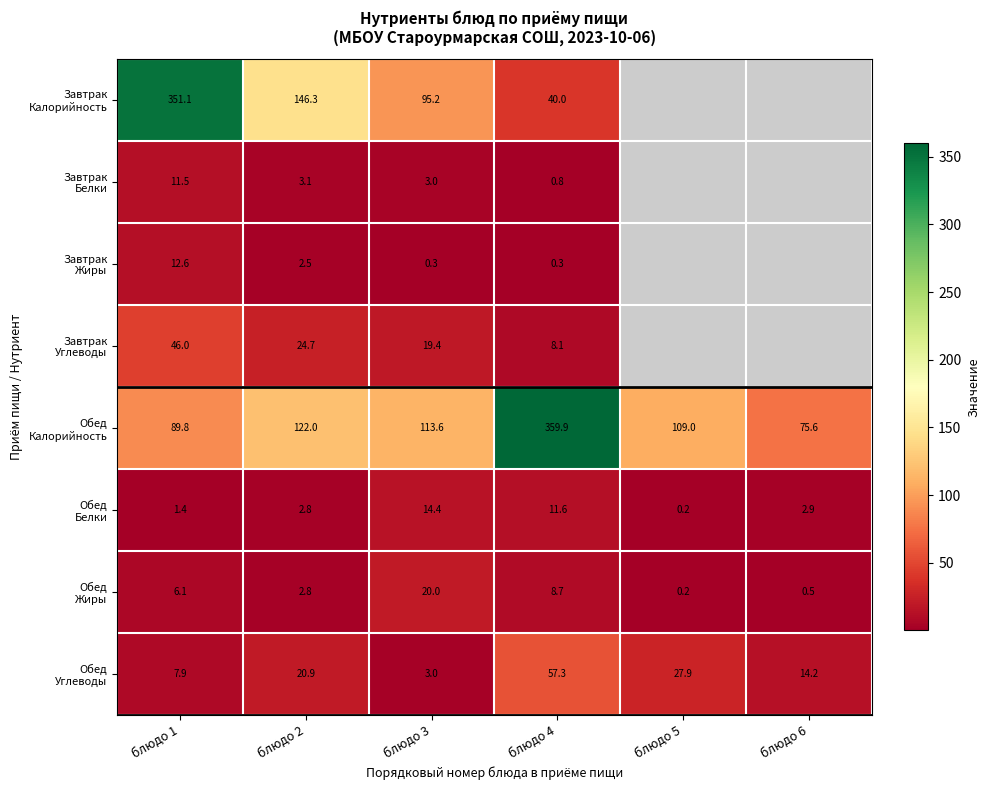

True or false: Обед Белки has a value of 20.2 at блюдо 4.

False